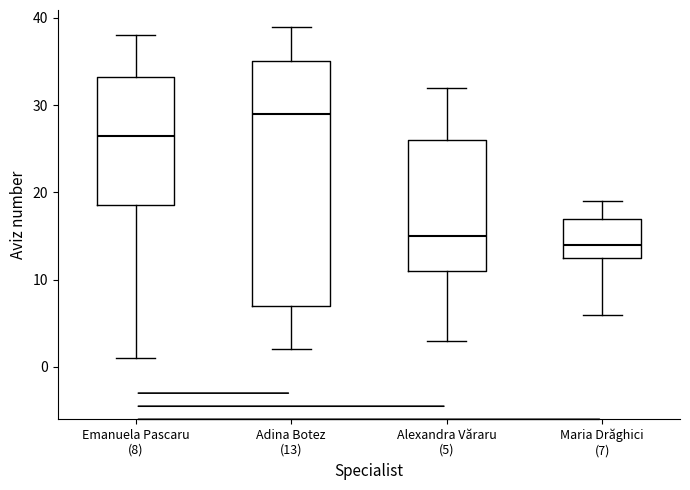

Reading left to right, read every box against the y-axis: the position of its median line, the range the box covers, and the ends of its whiskers. The values are not printed on the chart, so give them approximately, as read against the axis.

Emanuela Pascaru (8): median 27, box 19 to 33, whiskers 1 to 38
Adina Botez (13): median 29, box 7 to 35, whiskers 2 to 39
Alexandra Văraru (5): median 15, box 11 to 26, whiskers 3 to 32
Maria Drăghici (7): median 14, box 13 to 17, whiskers 6 to 19